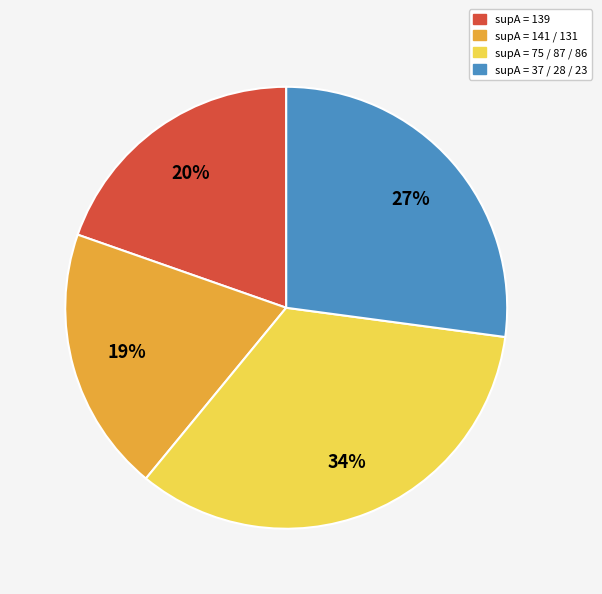

Does any single category account for the majority?

No